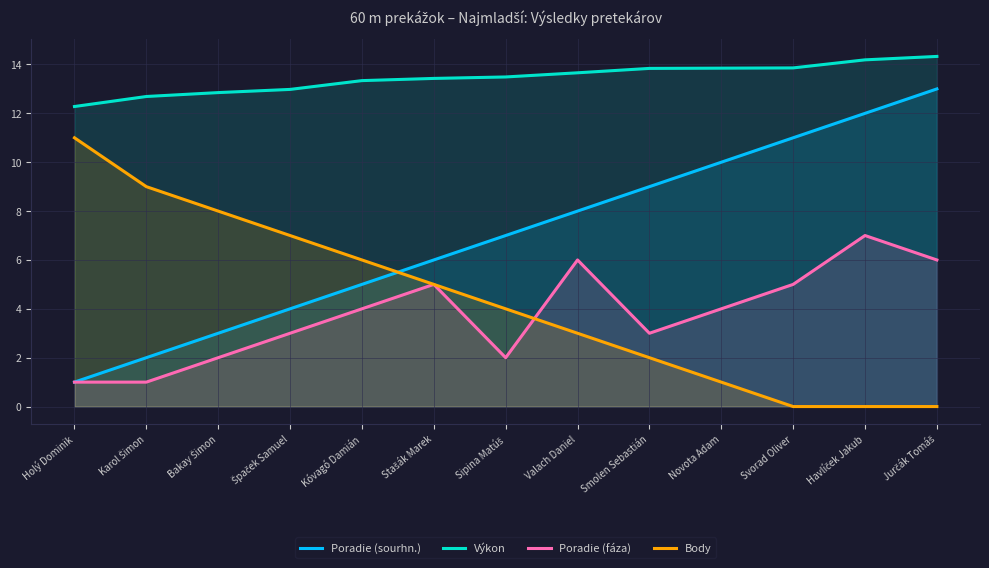

The Poradie (sourhn.) series shows 1.9 at Špaček Samuel. True or false?

False